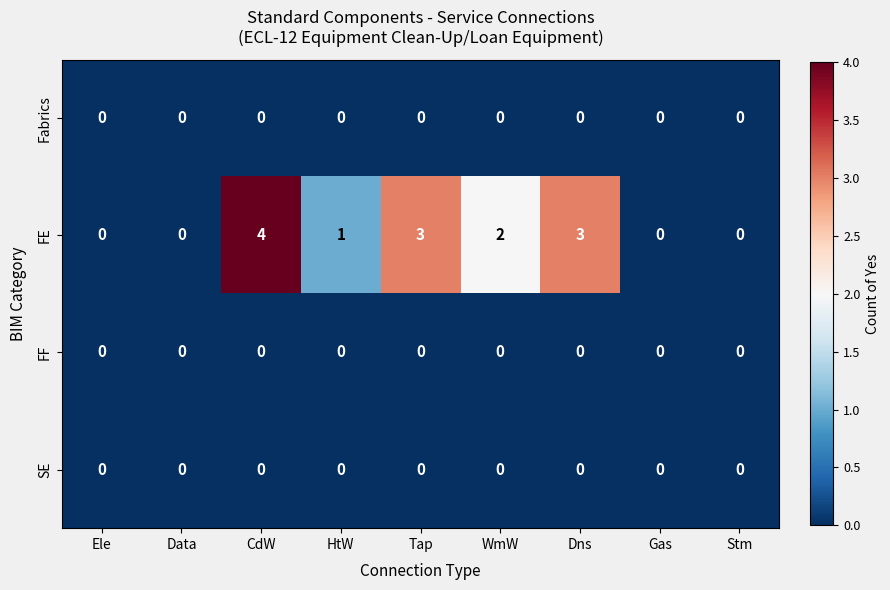

How many data points does each series have?

9